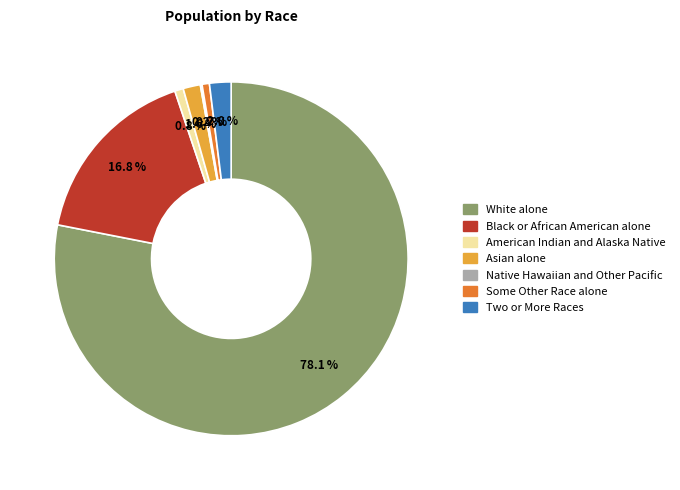

Is it true that American Indian and Alaska Native is 11% of the pie?

False